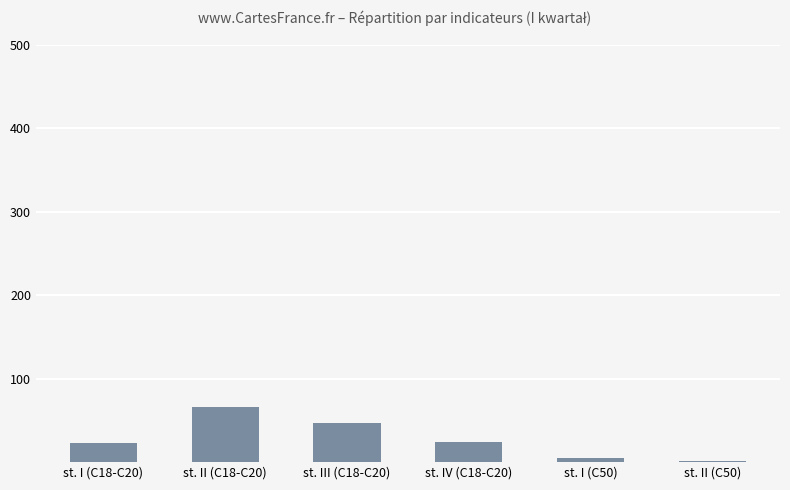

Which has a higher value, st. III (C18-C20) or st. I (C18-C20)?

st. III (C18-C20)